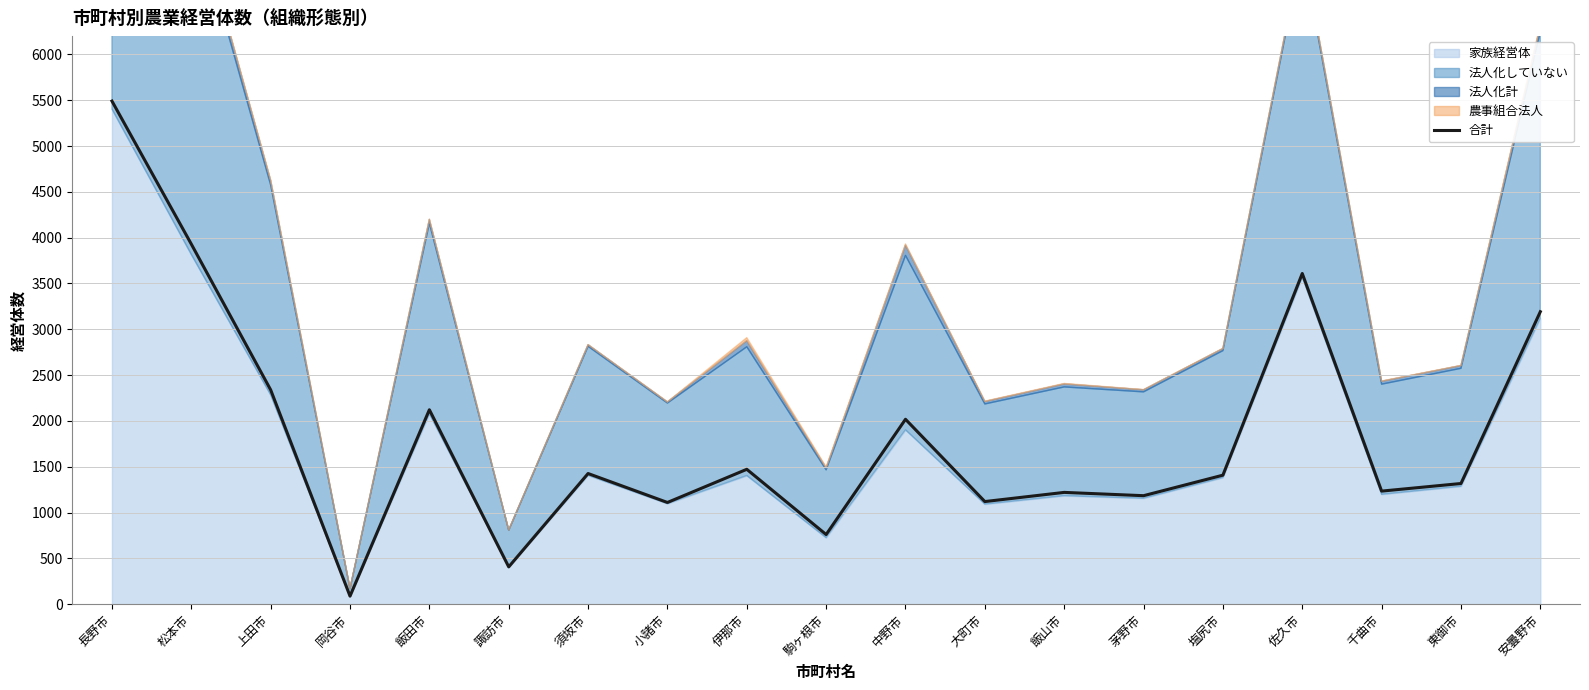

What is the ratio of the value at 千曲市 to the value at 岡谷市?

14.0